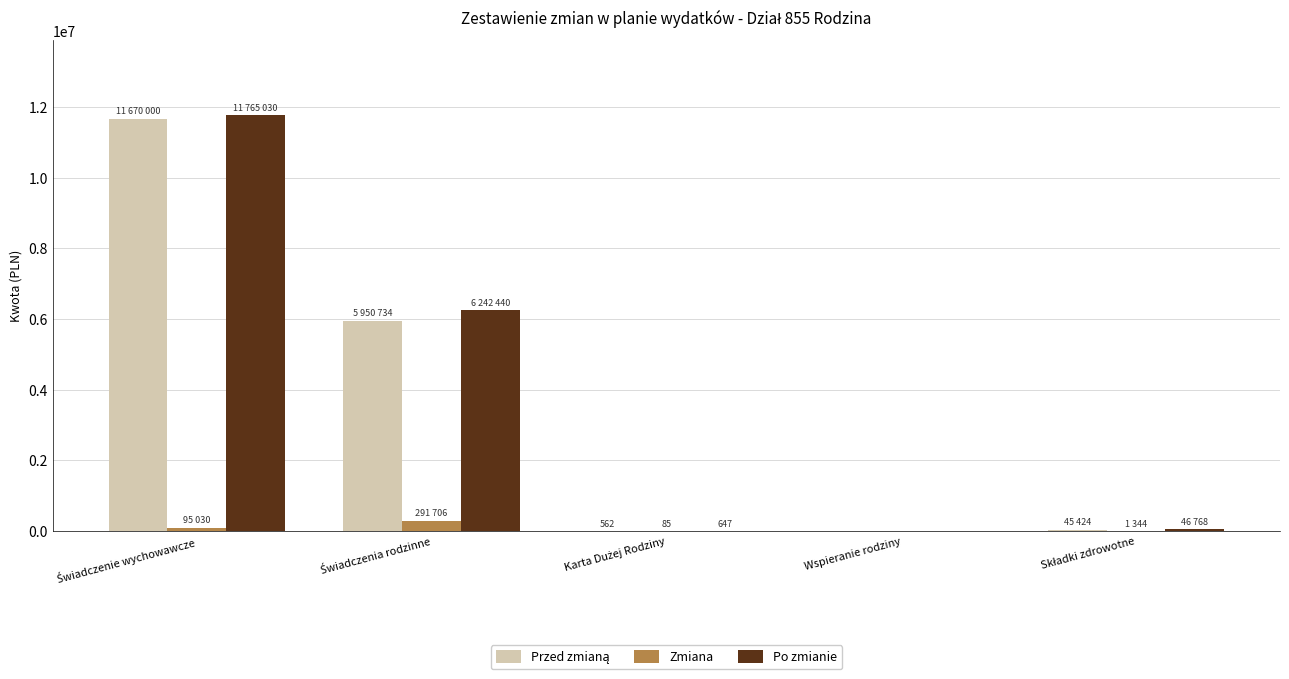

Which series has the widest spread of values?

Po zmianie